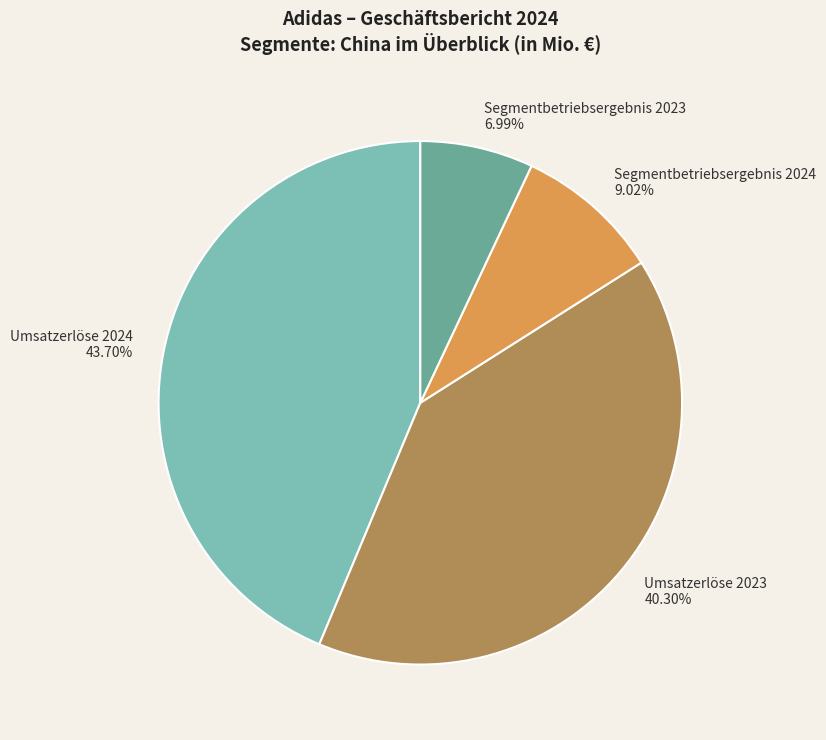

Is there a majority slice in this chart?

No